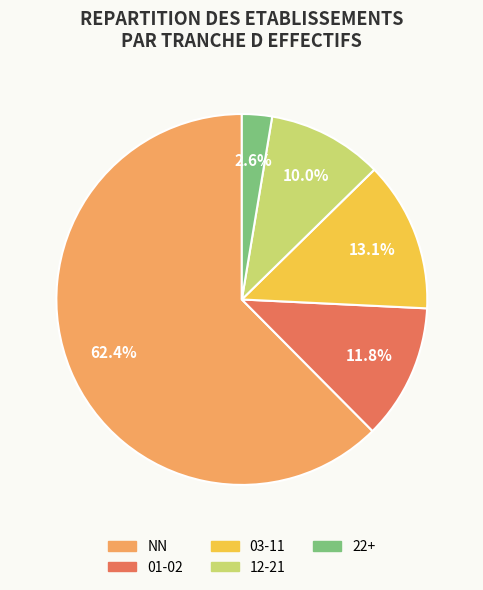

To the nearest percent, what is the difference between the largest and smallest slice percentages?

60%